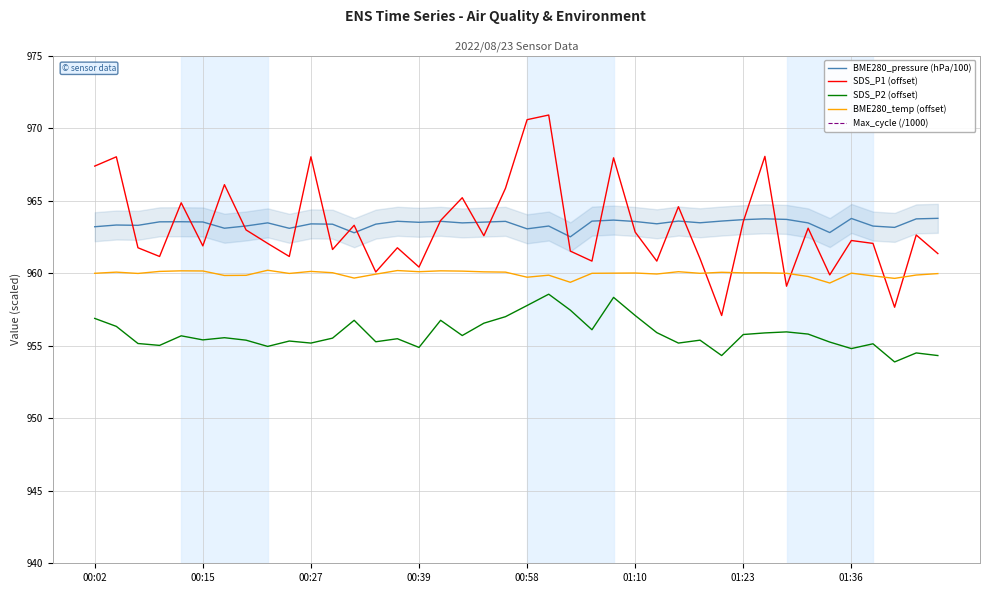

True or false: BME280_temp (offset) and SDS_P2 (offset) cross at least once.

False